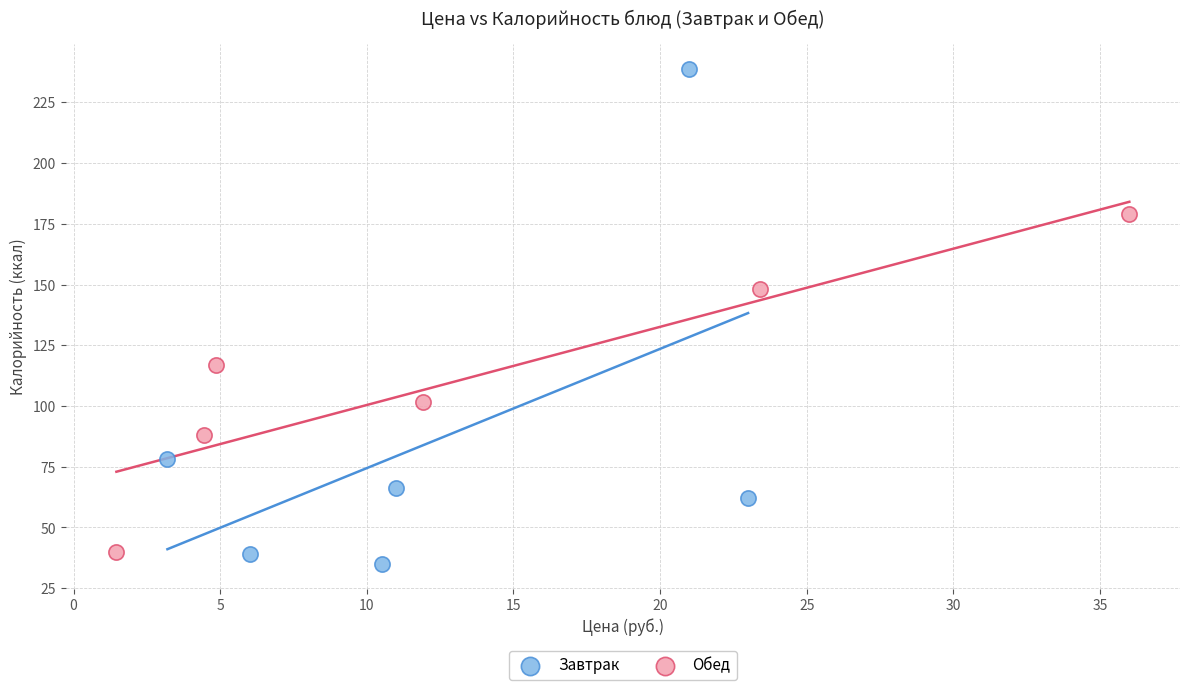

Which series contains the highest Y value?

Завтрак